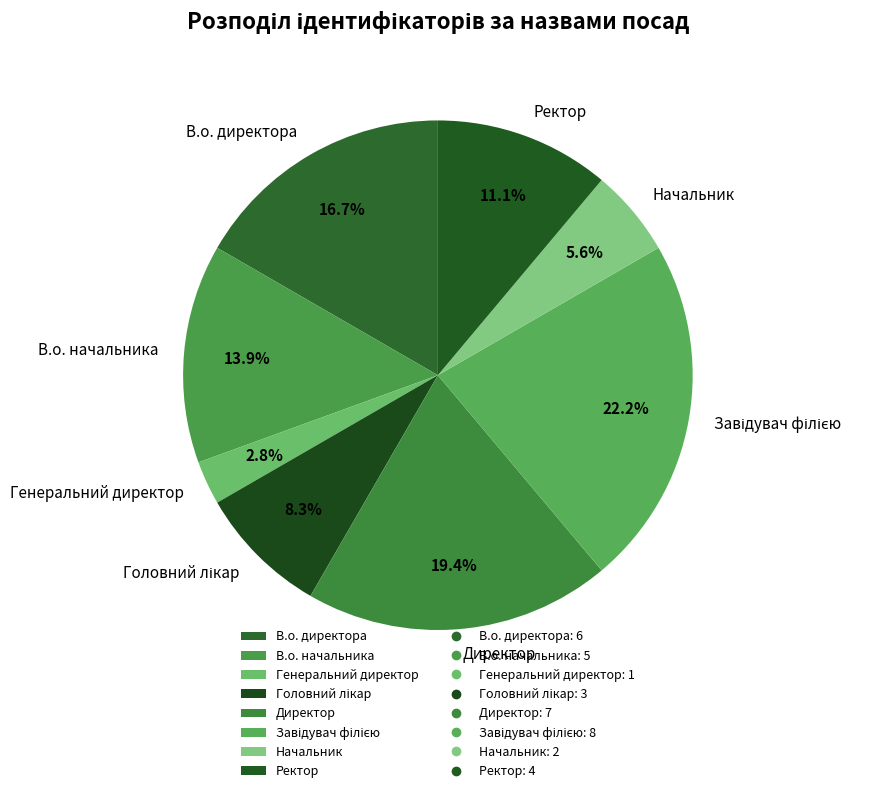

Which has a higher value, Начальник or Директор?

Директор